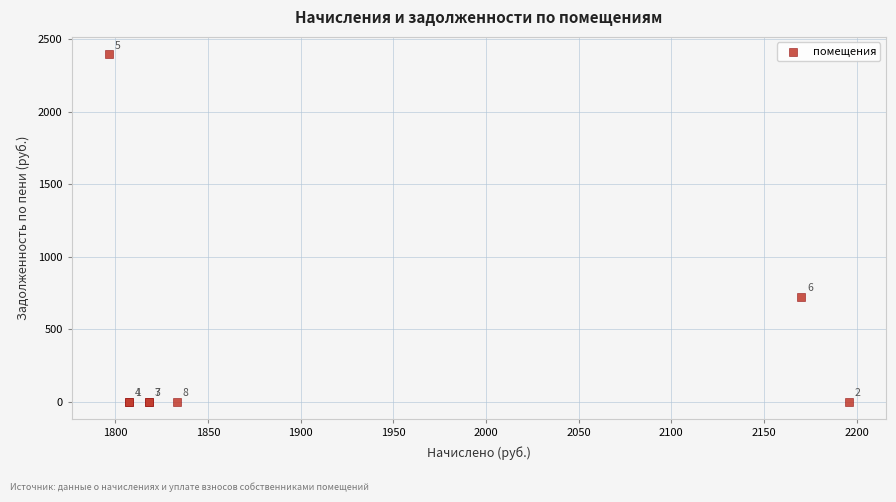

What Y value in the scatter plot is closest to 1197?

723.4